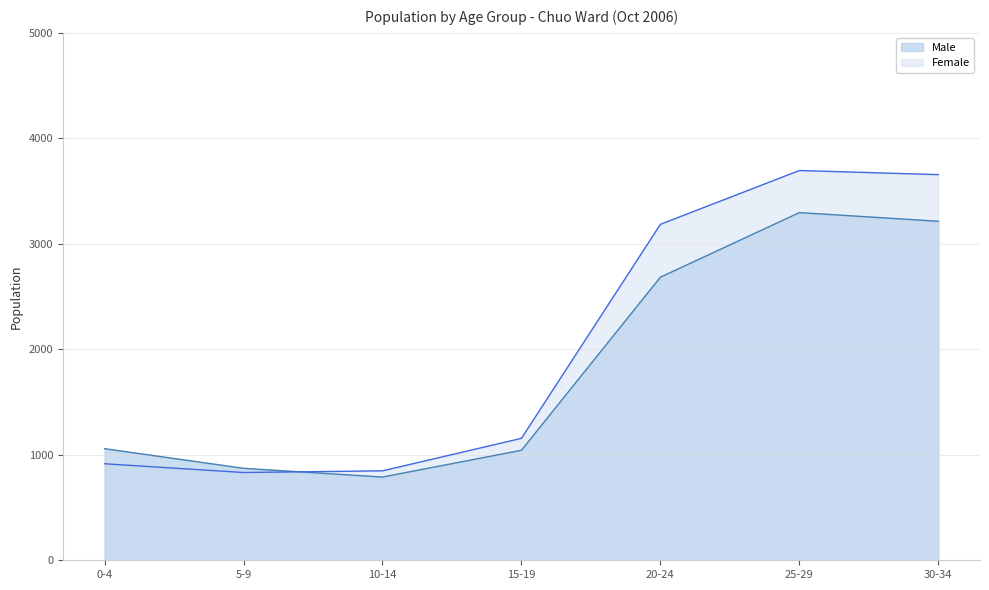

Between 0-4 and 30-34, which is larger?

30-34